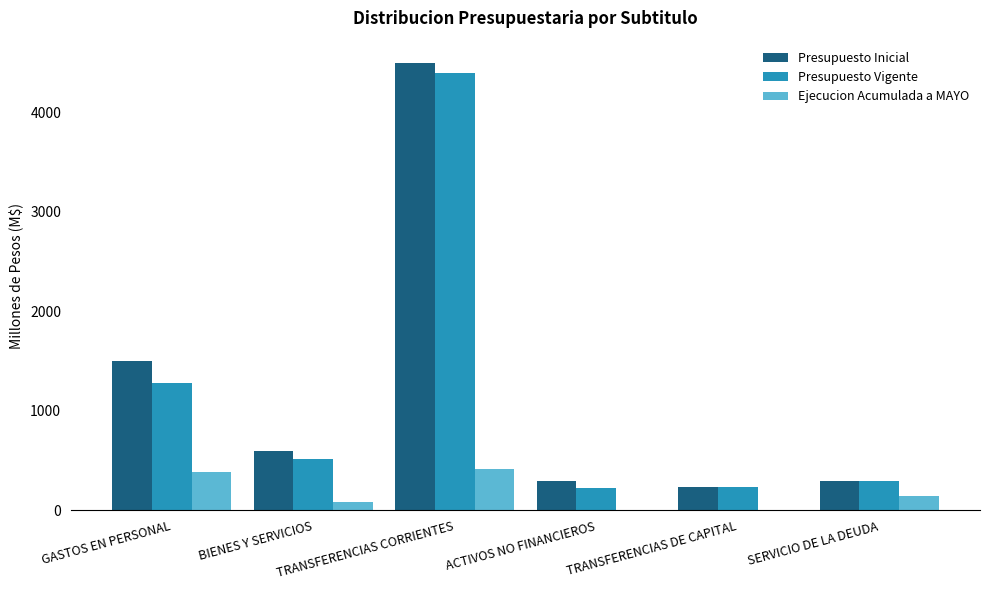

What is the sum of all Presupuesto Inicial values?

7414